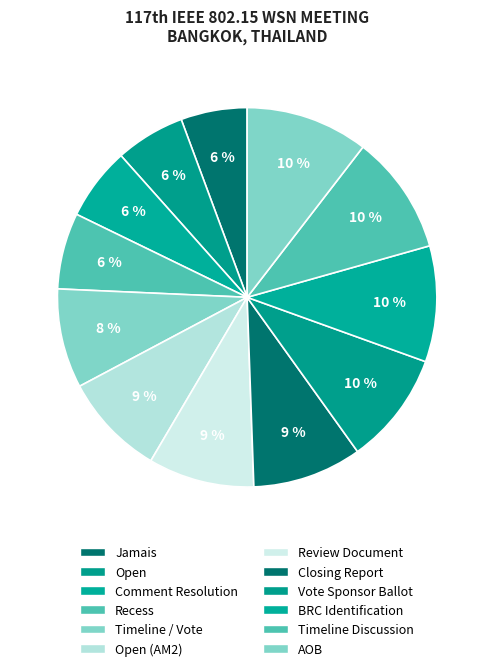

Count the number of slices in the pie.

12